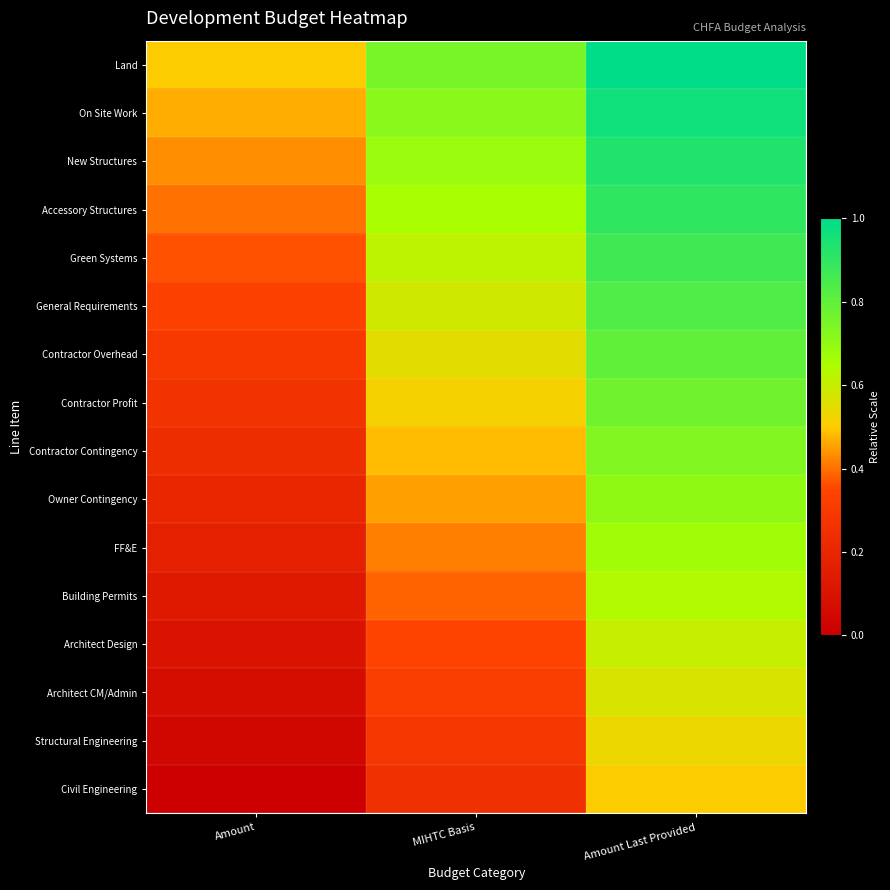

Reading left to right, extract all data points from this chart.

Land: Amount=0.5	MIHTC Basis=0.8	Amount Last Provided=1.0
On Site Work: Amount=0.5	MIHTC Basis=0.7	Amount Last Provided=1.0
New Structures: Amount=0.4	MIHTC Basis=0.7	Amount Last Provided=0.9
Accessory Structures: Amount=0.4	MIHTC Basis=0.7	Amount Last Provided=0.9
Green Systems: Amount=0.4	MIHTC Basis=0.6	Amount Last Provided=0.9
General Requirements: Amount=0.3	MIHTC Basis=0.6	Amount Last Provided=0.8
Contractor Overhead: Amount=0.3	MIHTC Basis=0.6	Amount Last Provided=0.8
Contractor Profit: Amount=0.3	MIHTC Basis=0.5	Amount Last Provided=0.8
Contractor Contingency: Amount=0.2	MIHTC Basis=0.5	Amount Last Provided=0.7
Owner Contingency: Amount=0.2	MIHTC Basis=0.5	Amount Last Provided=0.7
FF&E: Amount=0.2	MIHTC Basis=0.4	Amount Last Provided=0.7
Building Permits: Amount=0.1	MIHTC Basis=0.4	Amount Last Provided=0.6
Architect Design: Amount=0.1	MIHTC Basis=0.3	Amount Last Provided=0.6
Architect CM/Admin: Amount=0.1	MIHTC Basis=0.3	Amount Last Provided=0.6
Structural Engineering: Amount=0.0	MIHTC Basis=0.3	Amount Last Provided=0.5
Civil Engineering: Amount=0.0	MIHTC Basis=0.2	Amount Last Provided=0.5